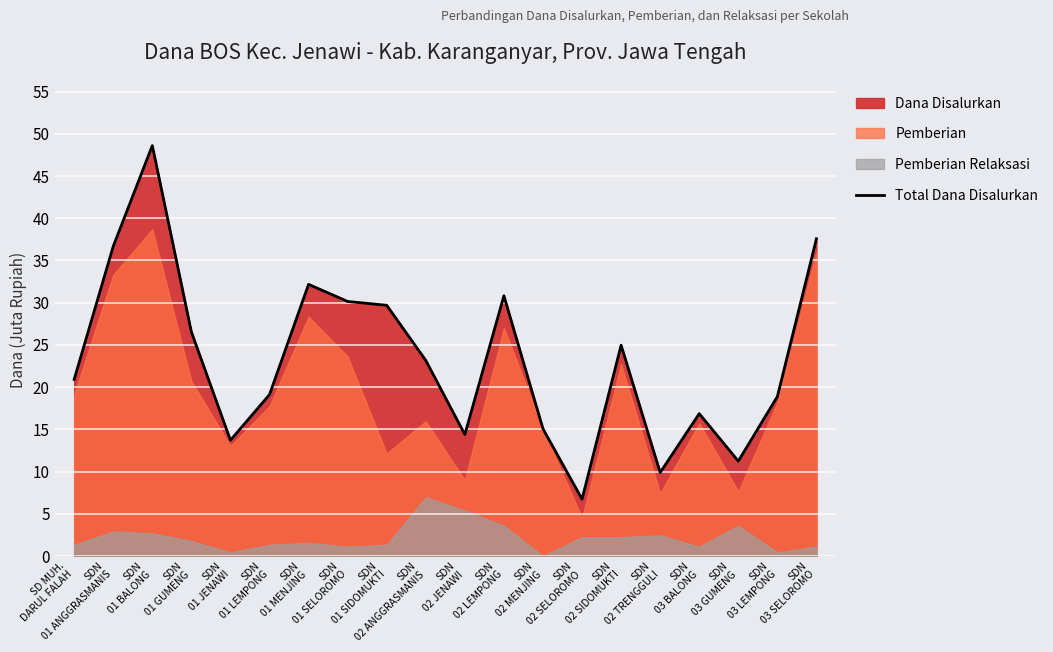

Rank the categories by value from lowest to highest.

SDN
02 SELOROMO, SDN
02 TRENGGULI, SDN
03 GUMENG, SDN
01 JENAWI, SDN
02 JENAWI, SDN
02 MENJING, SDN
03 BALONG, SDN
03 LEMPONG, SDN
01 LEMPONG, SD MUH.
DARUL FALAH, SDN
02 ANGGRASMANIS, SDN
02 SIDOMUKTI, SDN
01 GUMENG, SDN
01 SIDOMUKTI, SDN
01 SELOROMO, SDN
02 LEMPONG, SDN
01 MENJING, SDN
01 ANGGRASMANIS, SDN
03 SELOROMO, SDN
01 BALONG